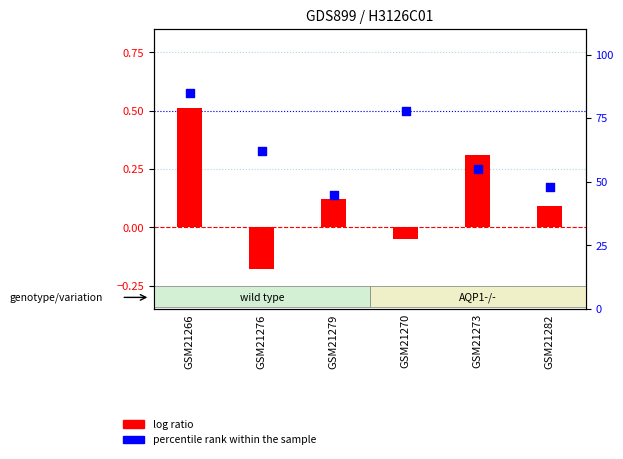

Which series has the largest total across all categories?

percentile rank within the sample